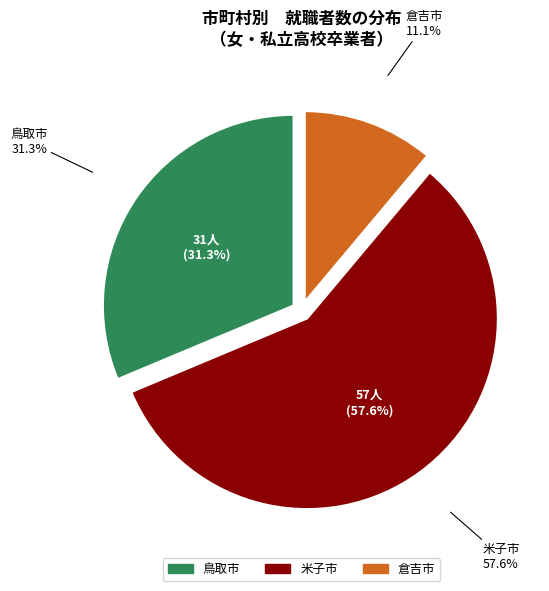

Is the sum of 2 and 3 greater than half?

No